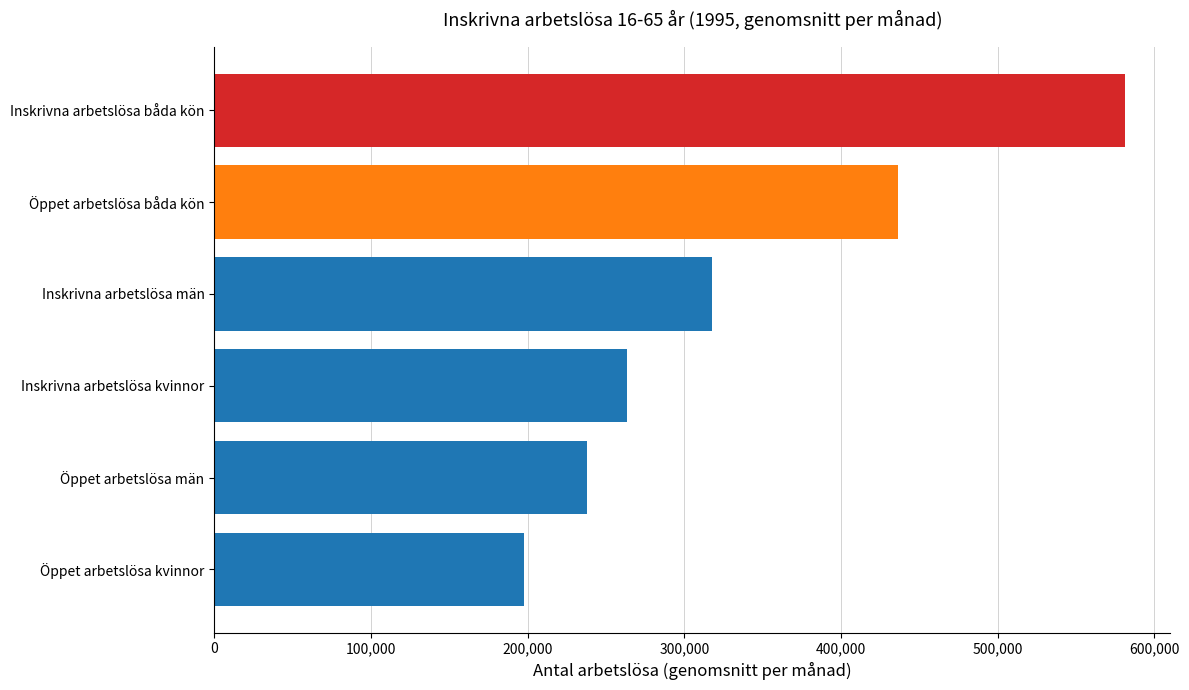

Rank the series by their maximum value, from highest to lowest.

Inskrivna arbetslösa båda kön, Öppet arbetslösa båda kön, Inskrivna arbetslösa män, Inskrivna arbetslösa kvinnor, Öppet arbetslösa män, Öppet arbetslösa kvinnor